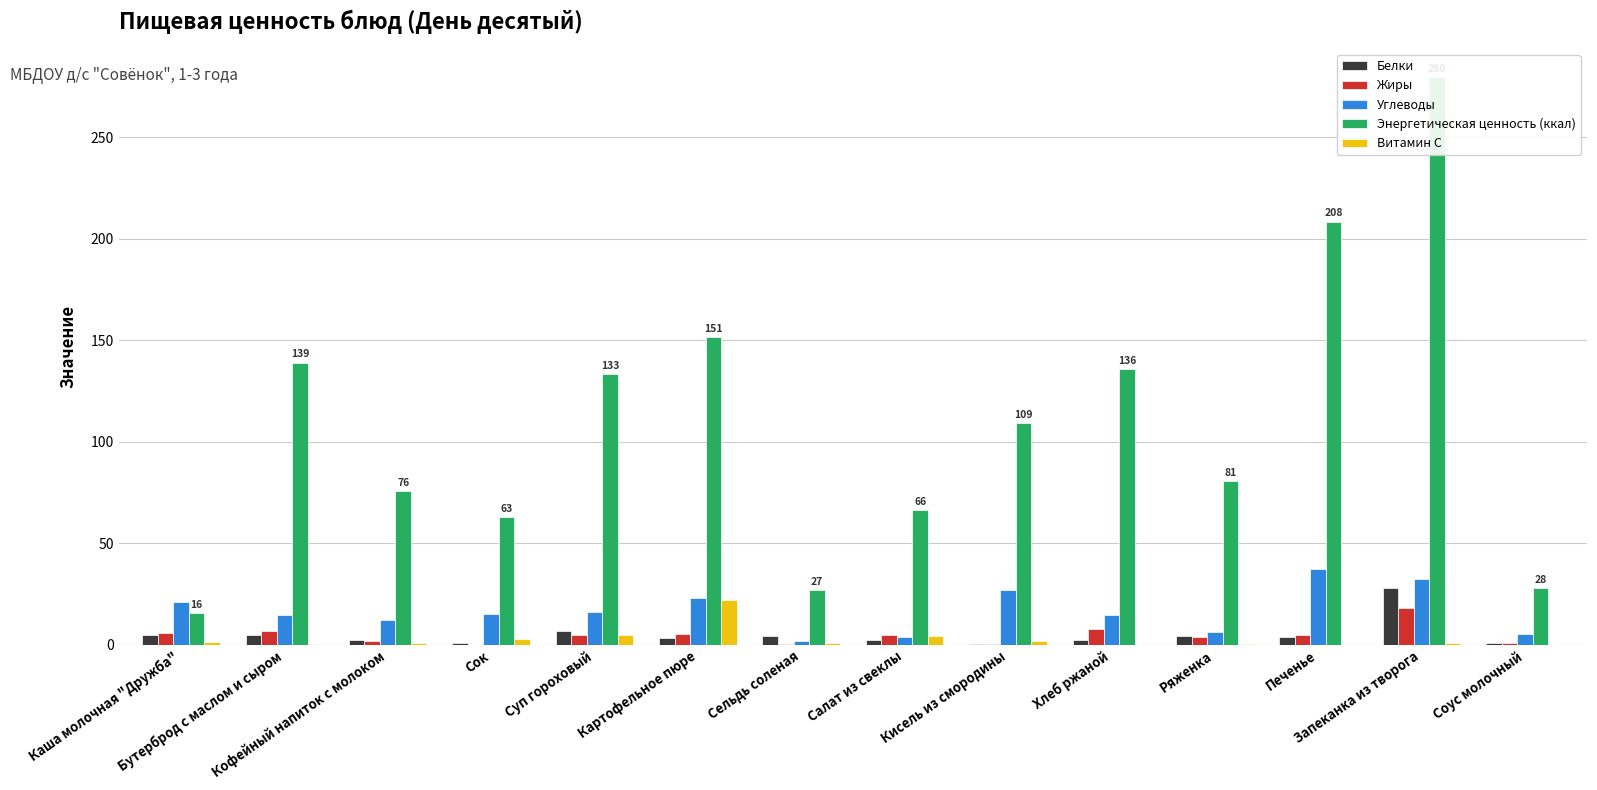

Reading left to right, extract all data points from this chart.

Белки: 4.7	4.7	2.4	0.8	6.7	3.2	4.4	2.3	0.1	2.5	4.3	3.8	27.8	0.7
Жиры: 5.8	6.9	2.0	0.0	4.6	5.2	0.2	4.8	0.1	7.5	3.7	4.9	18.0	0.6
Углеводы: 20.8	14.6	11.9	15.0	16.2	22.9	1.9	3.6	27.0	14.6	6.3	37.2	32.4	5.3
Энергетическая ценность (ккал): 15.8	139.0	75.5	63.1	133.1	151.4	27.0	66.4	109.4	136.0	80.7	208.5	279.6	27.8
Витамин С: 1.5	0.1	1.0	3.0	4.8	21.8	0.6	4.1	1.8	0.0	0.5	0.0	0.7	0.0